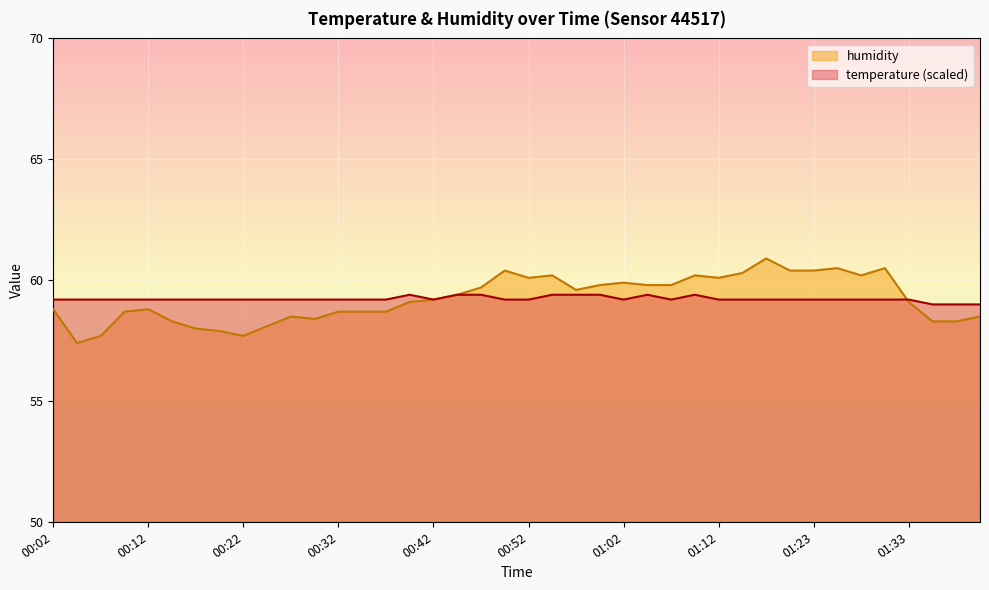

Reading left to right, transcribe all the data shown in this chart.

temperature: 59.2	59.2	59.2	59.2	59.2	59.2	59.2	59.2	59.2	59.2	59.2	59.2	59.2	59.2	59.2	59.4	59.2	59.4	59.4	59.2	59.2	59.4	59.4	59.4	59.2	59.4	59.2	59.4	59.2	59.2	59.2	59.2	59.2	59.2	59.2	59.2	59.2	59.0	59.0	59.0
humidity: 58.8	57.4	57.7	58.7	58.8	58.3	58.0	57.9	57.7	58.1	58.5	58.4	58.7	58.7	58.7	59.1	59.2	59.4	59.7	60.4	60.1	60.2	59.6	59.8	59.9	59.8	59.8	60.2	60.1	60.3	60.9	60.4	60.4	60.5	60.2	60.5	59.1	58.3	58.3	58.5